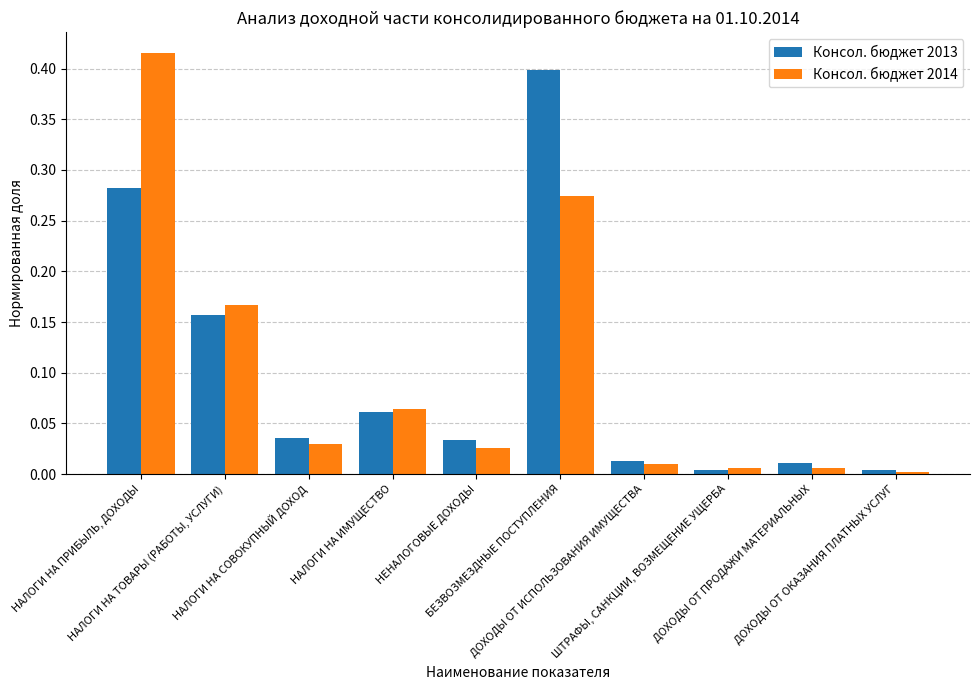

What is the label of the 8th bar from the right?

НАЛОГИ НА СОВОКУПНЫЙ ДОХОД